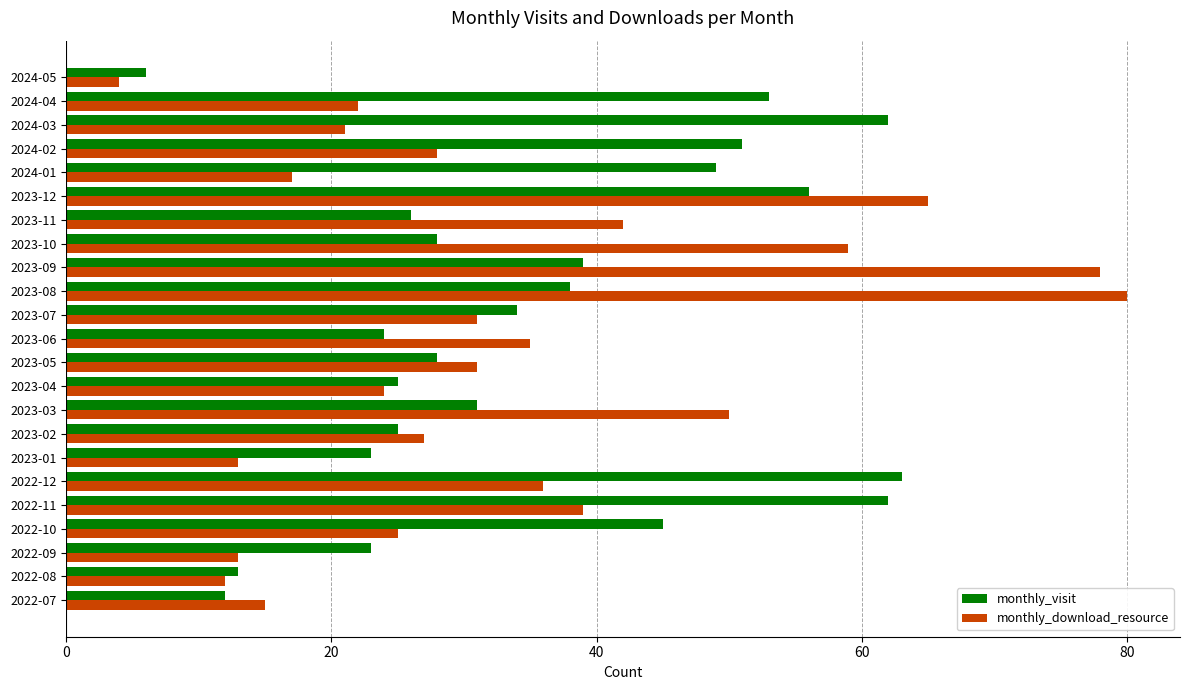

List the series in order of their peak value, highest first.

monthly_download_resource, monthly_visit